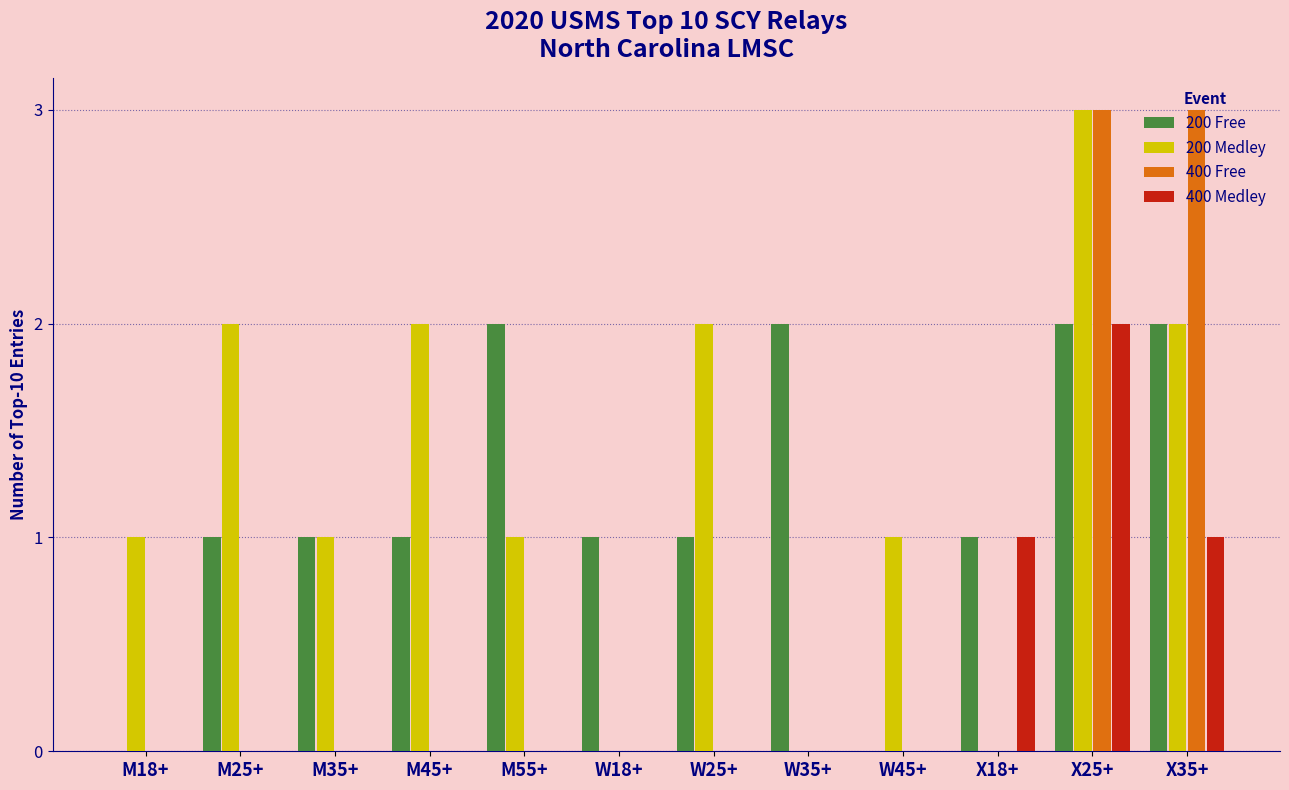

What is the sum of all 400 Free values?

6